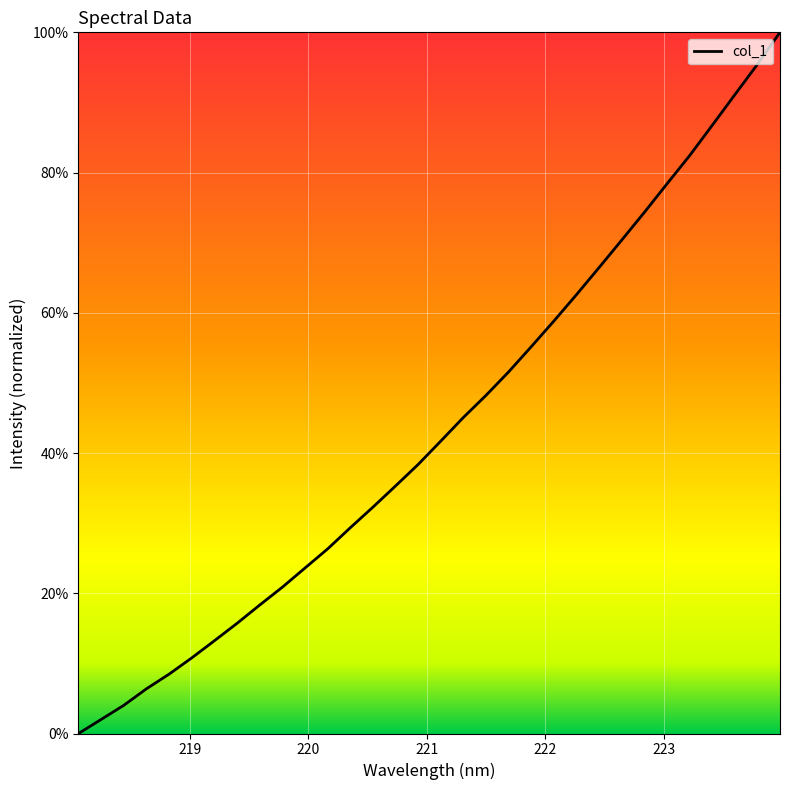

How many series are shown in this chart?

1